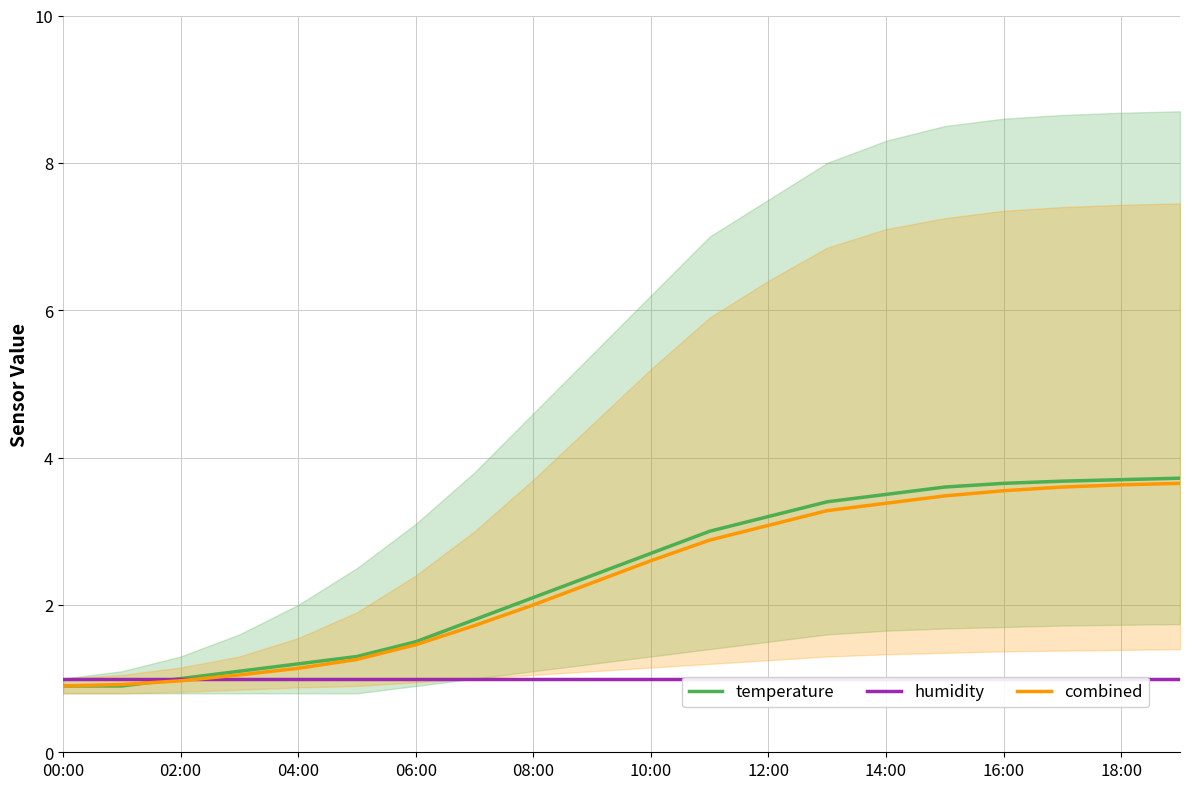

What is the maximum value shown in the chart?

3.7